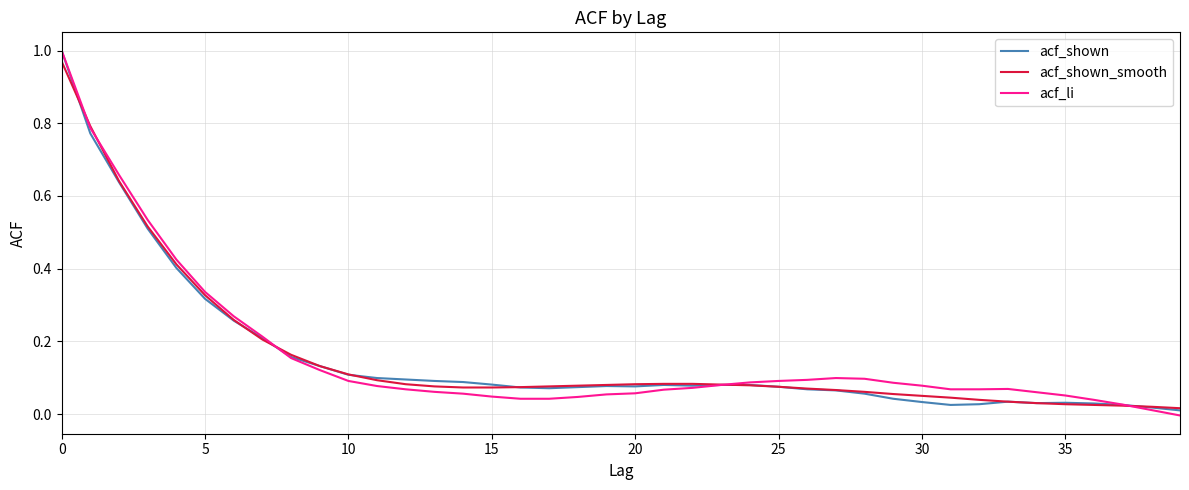

Is this an area chart (filled region under the line)?

No